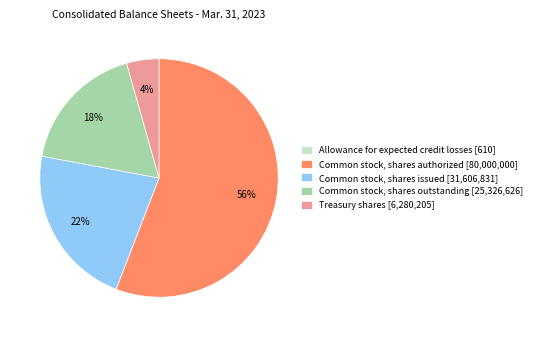

Is there any slice that represents more than half of the pie?

Yes